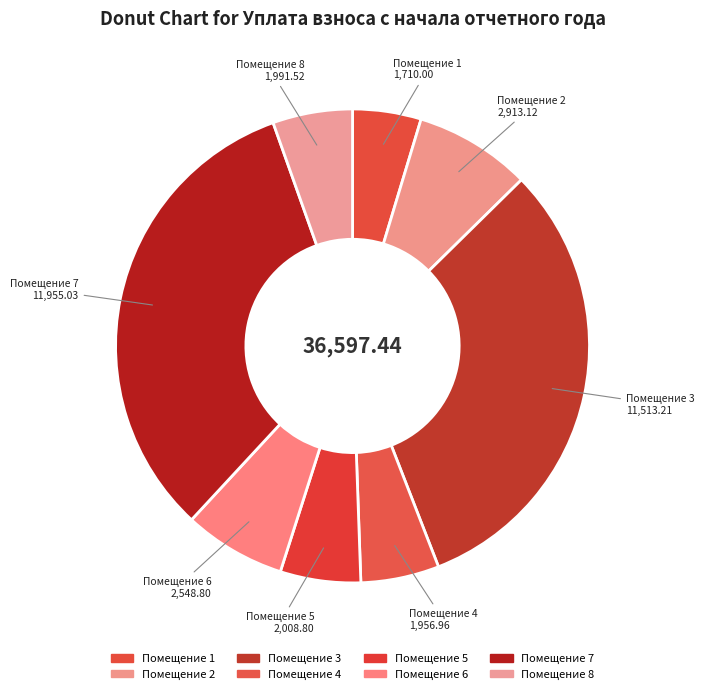

Do Помещение 1 and Помещение 8 together represent more than half of the pie?

No